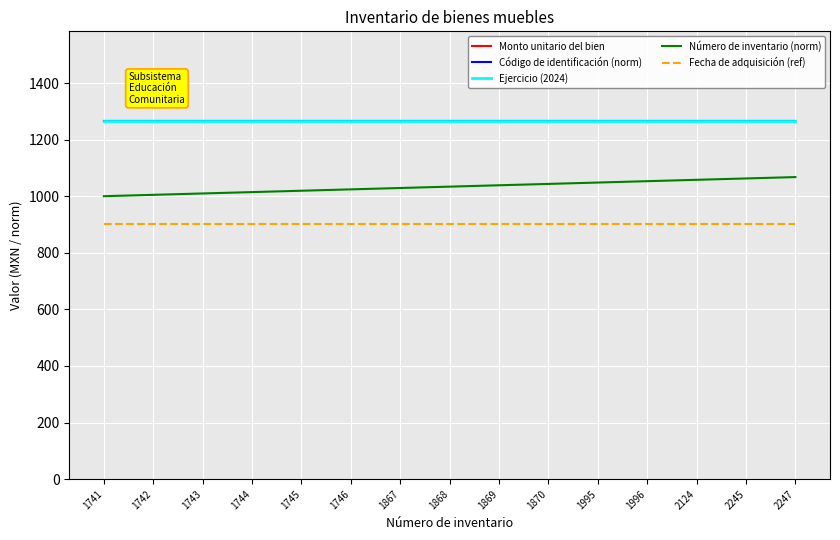

Does the chart display data point markers on the line(s)?

No